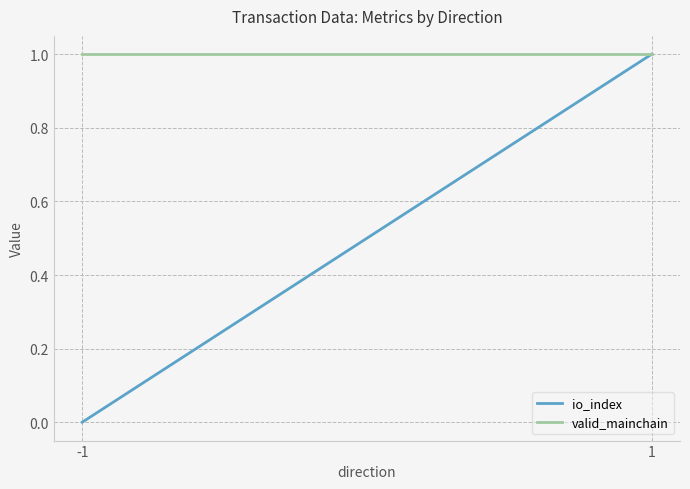

Is it true that valid_mainchain equals 1 at 1?

True